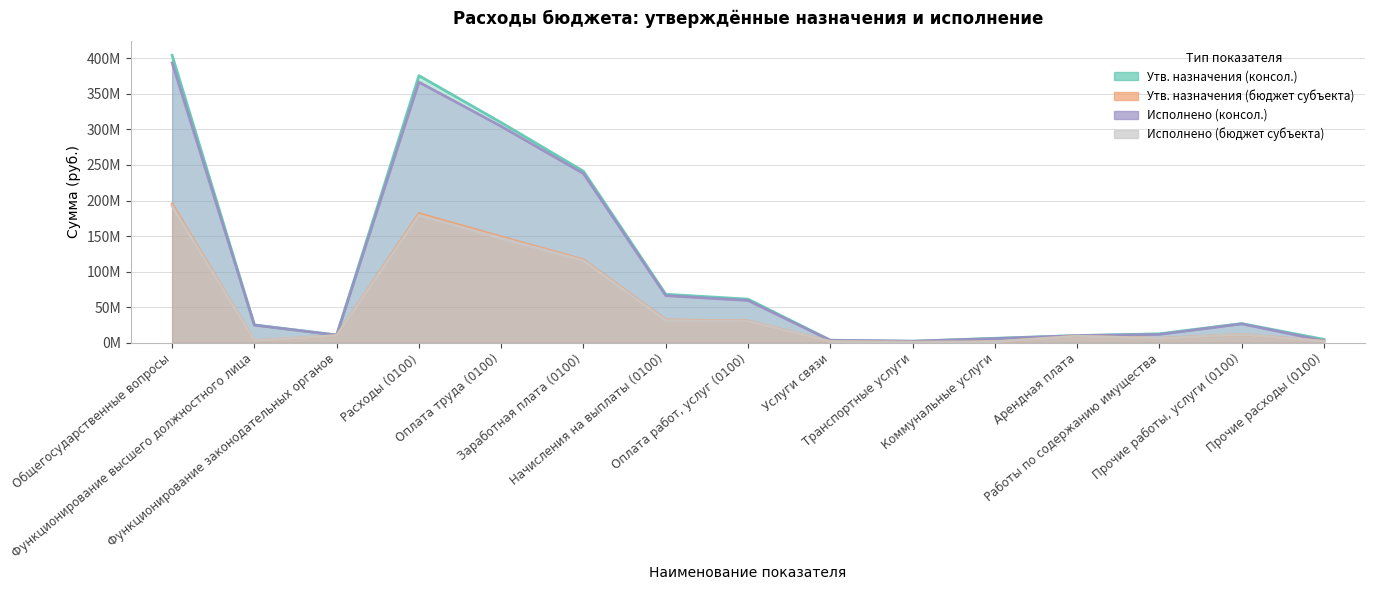

What is the value of the Исполнено (консол.) point at the 14th from the left?

26502064.3